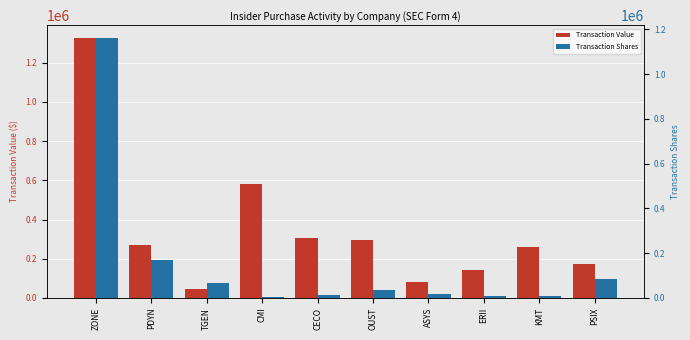

Rank the categories by Transaction Value value from lowest to highest.

TGEN, ASYS, ERII, PSIX, KMT, PDYN, OUST, CECO, CMI, ZONE